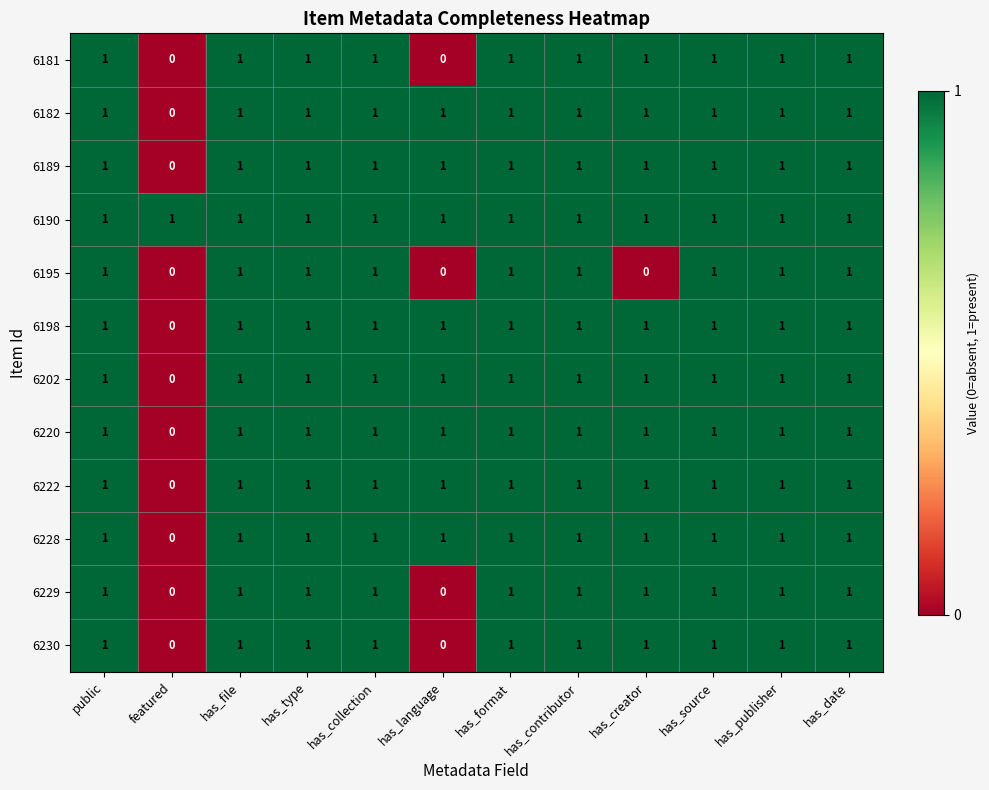

At which label is 6198 closest to 0?

featured